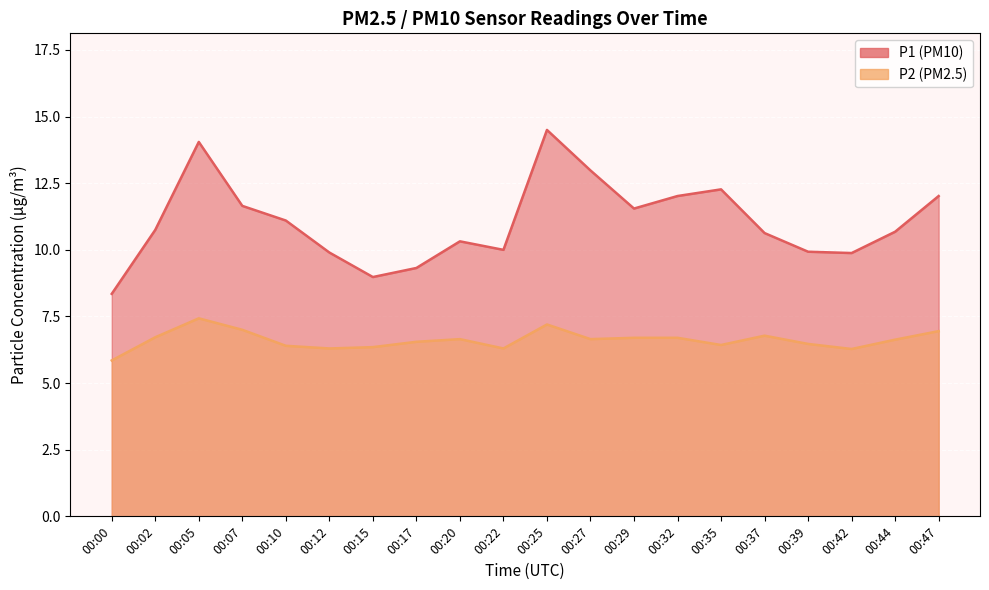

What value does the P2 series have at 00:29?

6.7